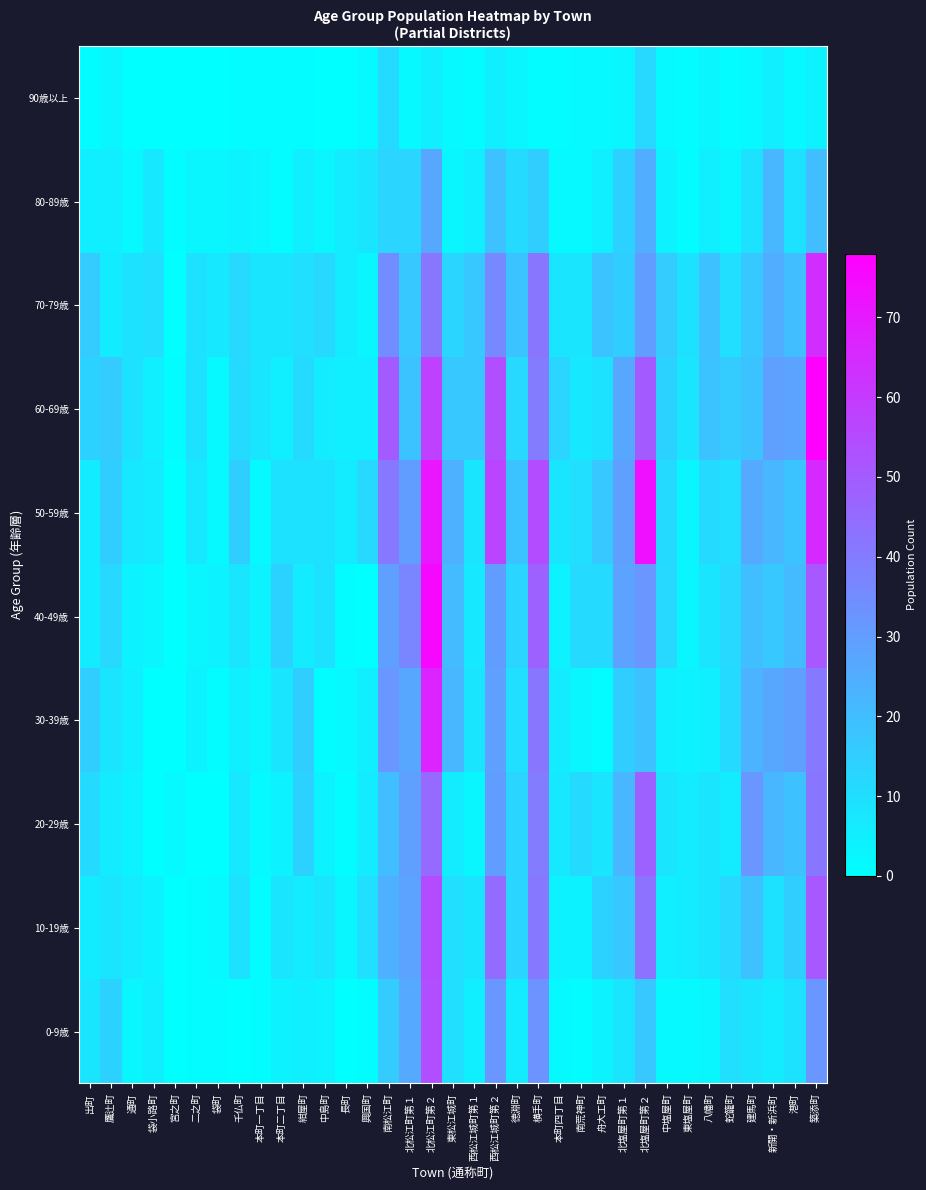

Reading left to right, what are all the values shown in this chart?

0-9歳: 出町=8	鷹辻町=14	通町=3	袋小路町=5	宮之町=0	二之町=1	袋町=1	千仏町=0	本町一丁目=1	本町二丁目=4	紺屋町=5	中島町=4	長町=0	興国町=1	南松江町=16	北松江町第１=26	北松江町第２=54	東松江城町=10	西松江城町第１=5	西松江城町第２=32	徳淵町=6	横手町=33	本町四丁目=2	南荒神町=1	舟大工町=4	北塩屋町第１=8	北塩屋町第２=17	中塩屋町=2	東塩屋町=2	八幡町=3	蛇籠町=10	建馬町=8	新開・新浜町=6	港町=9	築添町=32
10-19歳: 出町=6	鷹辻町=8	通町=6	袋小路町=4	宮之町=0	二之町=1	袋町=2	千仏町=9	本町一丁目=1	本町二丁目=8	紺屋町=6	中島町=8	長町=3	興国町=10	南松江町=24	北松江町第１=28	北松江町第２=55	東松江城町=10	西松江城町第１=8	西松江城町第２=45	徳淵町=13	横手町=41	本町四丁目=4	南荒神町=4	舟大工町=14	北塩屋町第１=17	北塩屋町第２=43	中塩屋町=5	東塩屋町=6	八幡町=8	蛇籠町=12	建馬町=19	新開・新浜町=9	港町=15	築添町=51
20-29歳: 出町=11	鷹辻町=6	通町=4	袋小路町=0	宮之町=2	二之町=0	袋町=0	千仏町=7	本町一丁目=2	本町二丁目=4	紺屋町=14	中島町=4	長町=1	興国町=6	南松江町=20	北松江町第１=29	北松江町第２=46	東松江城町=6	西松江城町第１=3	西松江城町第２=30	徳淵町=13	横手町=40	本町四丁目=7	南荒神町=11	舟大工町=8	北塩屋町第１=22	北塩屋町第２=48	中塩屋町=8	東塩屋町=6	八幡町=8	蛇籠町=6	建馬町=32	新開・新浜町=22	港町=19	築添町=42
30-39歳: 出町=15	鷹辻町=8	通町=5	袋小路町=0	宮之町=0	二之町=4	袋町=1	千仏町=5	本町一丁目=3	本町二丁目=8	紺屋町=15	中島町=1	長町=2	興国町=5	南松江町=32	北松江町第１=27	北松江町第２=67	東松江城町=22	西松江城町第１=8	西松江城町第２=29	徳淵町=10	横手町=42	本町四丁目=6	南荒神町=3	舟大工町=1	北塩屋町第１=15	北塩屋町第２=19	中塩屋町=5	東塩屋町=4	八幡町=5	蛇籠町=11	建馬町=23	新開・新浜町=27	港町=29	築添町=41
40-49歳: 出町=6	鷹辻町=12	通町=4	袋小路町=3	宮之町=0	二之町=3	袋町=4	千仏町=8	本町一丁目=4	本町二丁目=14	紺屋町=6	中島町=9	長町=1	興国町=0	南松江町=29	北松江町第１=37	北松江町第２=75	東松江城町=21	西松江城町第１=7	西松江城町第２=30	徳淵町=13	横手町=48	本町四丁目=4	南荒神町=11	舟大工町=11	北塩屋町第１=28	北塩屋町第２=32	中塩屋町=12	東塩屋町=3	八幡町=8	蛇籠町=12	建馬町=20	新開・新浜町=17	港町=21	築添町=51
50-59歳: 出町=6	鷹辻町=15	通町=7	袋小路町=6	宮之町=0	二之町=7	袋町=2	千仏町=15	本町一丁目=2	本町二丁目=9	紺屋町=9	中島町=9	長町=6	興国町=12	南松江町=41	北松江町第１=30	北松江町第２=71	東松江城町=24	西松江城町第１=8	西松江城町第２=57	徳淵町=18	横手町=55	本町四丁目=8	南荒神町=10	舟大工町=17	北塩屋町第１=29	北塩屋町第２=73	中塩屋町=11	東塩屋町=3	八幡町=11	蛇籠町=10	建馬町=26	新開・新浜町=22	港町=18	築添町=65
60-69歳: 出町=14	鷹辻町=16	通町=9	袋小路町=5	宮之町=1	二之町=9	袋町=2	千仏町=11	本町一丁目=8	本町二丁目=5	紺屋町=11	中島町=6	長町=5	興国町=5	南松江町=50	北松江町第１=18	北松江町第２=58	東松江城町=17	西松江城町第１=17	西松江城町第２=54	徳淵町=12	横手町=40	本町四丁目=13	南荒神町=7	舟大工町=9	北塩屋町第１=27	北塩屋町第２=50	中塩屋町=14	東塩屋町=8	八幡町=18	蛇籠町=16	建馬町=18	新開・新浜町=29	港町=28	築添町=78
70-79歳: 出町=16	鷹辻町=6	通町=9	袋小路町=10	宮之町=0	二之町=9	袋町=7	千仏町=12	本町一丁目=8	本町二丁目=8	紺屋町=10	中島町=12	長町=6	興国町=3	南松江町=35	北松江町第１=17	北松江町第２=42	東松江城町=13	西松江城町第１=17	西松江城町第２=36	徳淵町=18	横手町=42	本町四丁目=8	南荒神町=8	舟大工町=18	北塩屋町第１=15	北塩屋町第２=30	中塩屋町=16	東塩屋町=9	八幡町=19	蛇籠町=10	建馬町=17	新開・新浜町=25	港町=20	築添町=64
80-89歳: 出町=5	鷹辻町=5	通町=2	袋小路町=7	宮之町=1	二之町=3	袋町=3	千仏町=4	本町一丁目=3	本町二丁目=1	紺屋町=5	中島町=3	長町=6	興国町=8	南松江町=13	北松江町第１=13	北松江町第２=27	東松江城町=3	西松江城町第１=5	西松江城町第２=19	徳淵町=11	横手町=15	本町四丁目=2	南荒神町=2	舟大工町=5	北塩屋町第１=14	北塩屋町第２=25	中塩屋町=4	東塩屋町=1	八幡町=5	蛇籠町=3	建馬町=9	新開・新浜町=22	港町=9	築添町=20
90歳以上: 出町=1	鷹辻町=3	通町=0	袋小路町=0	宮之町=0	二之町=0	袋町=0	千仏町=1	本町一丁目=1	本町二丁目=1	紺屋町=1	中島町=0	長町=0	興国町=2	南松江町=11	北松江町第１=2	北松江町第２=5	東松江城町=2	西松江城町第１=1	西松江城町第２=5	徳淵町=3	横手町=1	本町四丁目=1	南荒神町=2	舟大工町=2	北塩屋町第１=3	北塩屋町第２=12	中塩屋町=2	東塩屋町=1	八幡町=3	蛇籠町=1	建馬町=2	新開・新浜町=5	港町=2	築添町=4